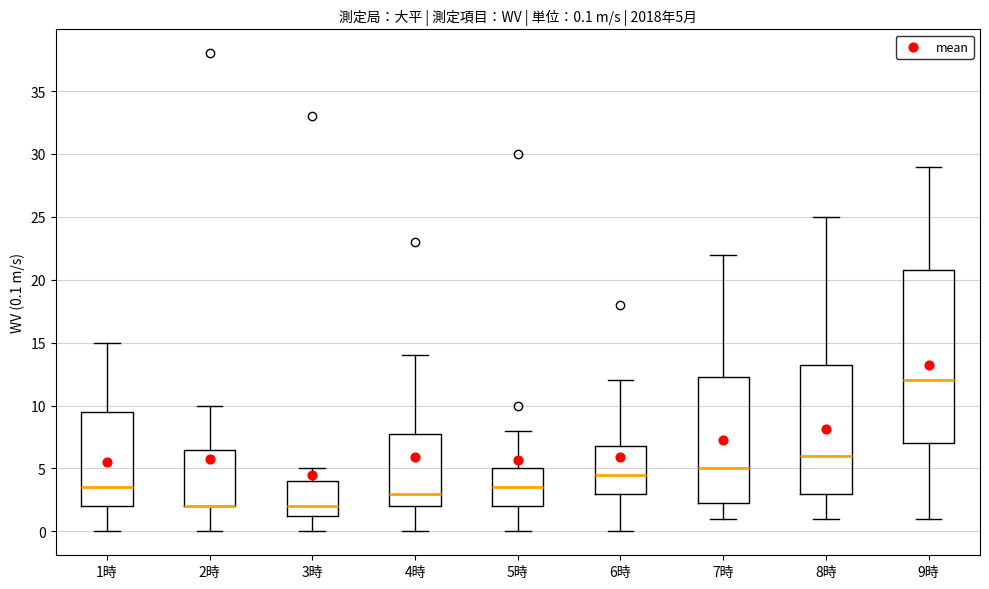

Comparing the boxes themselves (not the whiskers), which one is the tallest?

9時